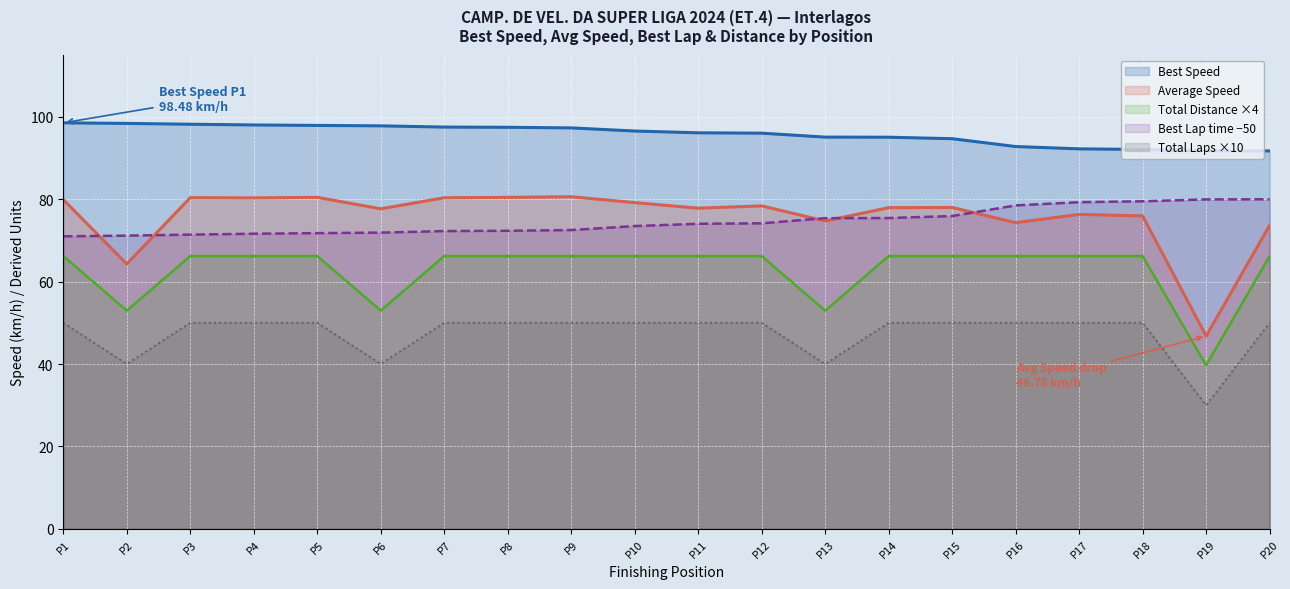

What is the sum of the Best Lap time −50 values at P20 and P11?

153.9